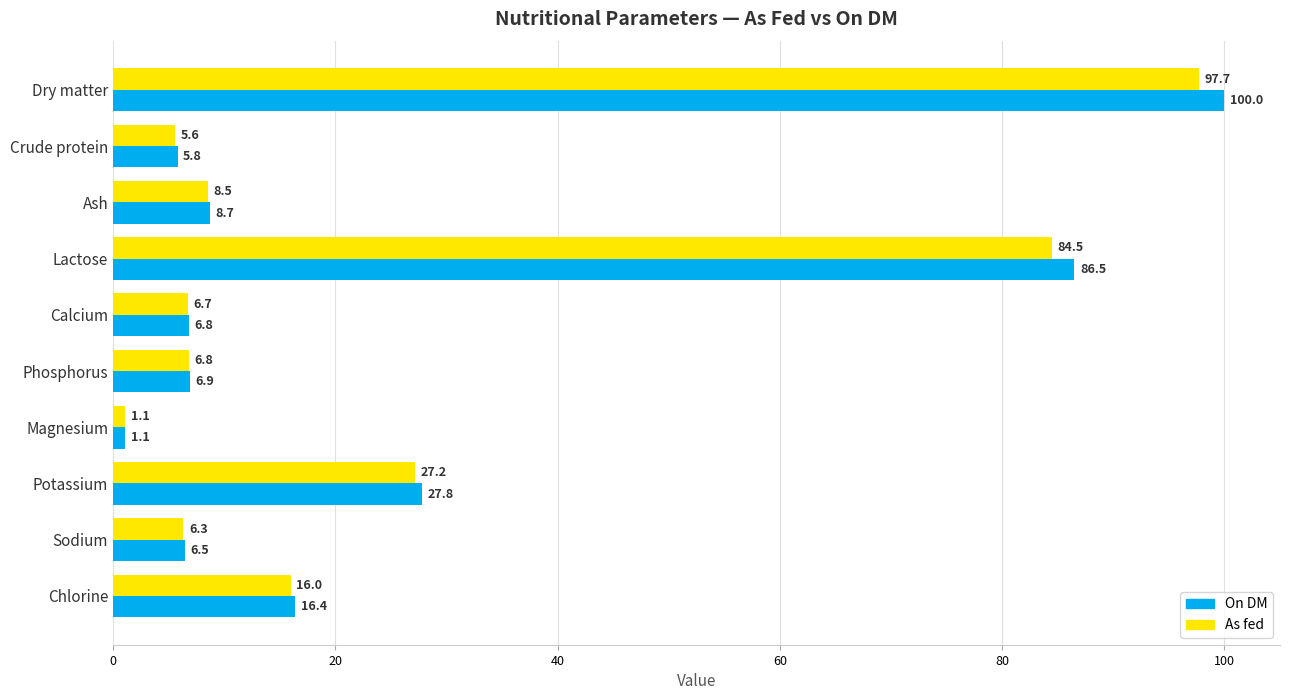

The As fed series shows 2.5 at Phosphorus. True or false?

False